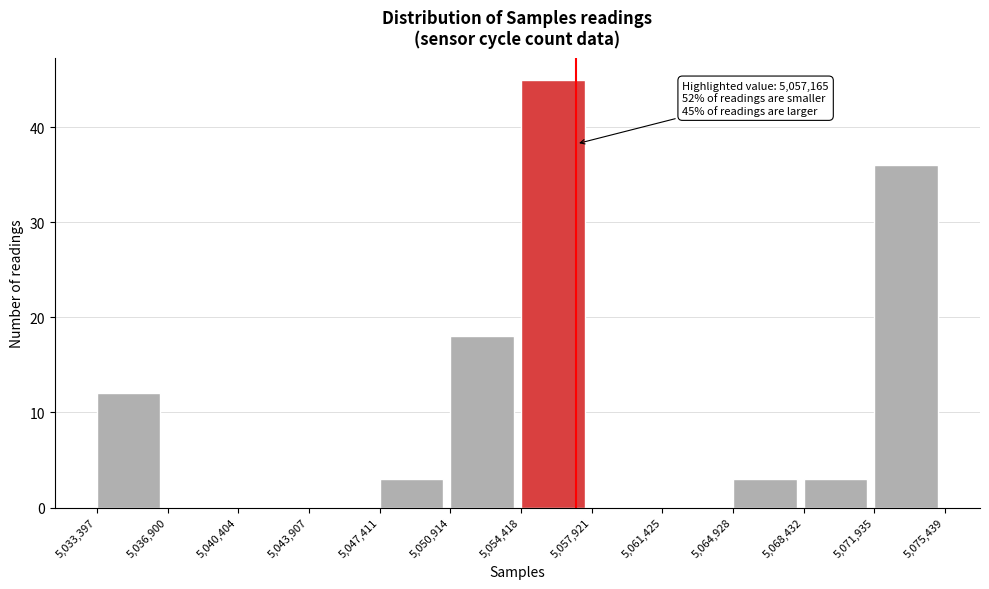

Which range on the x-axis has the tallest bar?

5,054,418 to 5,057,921